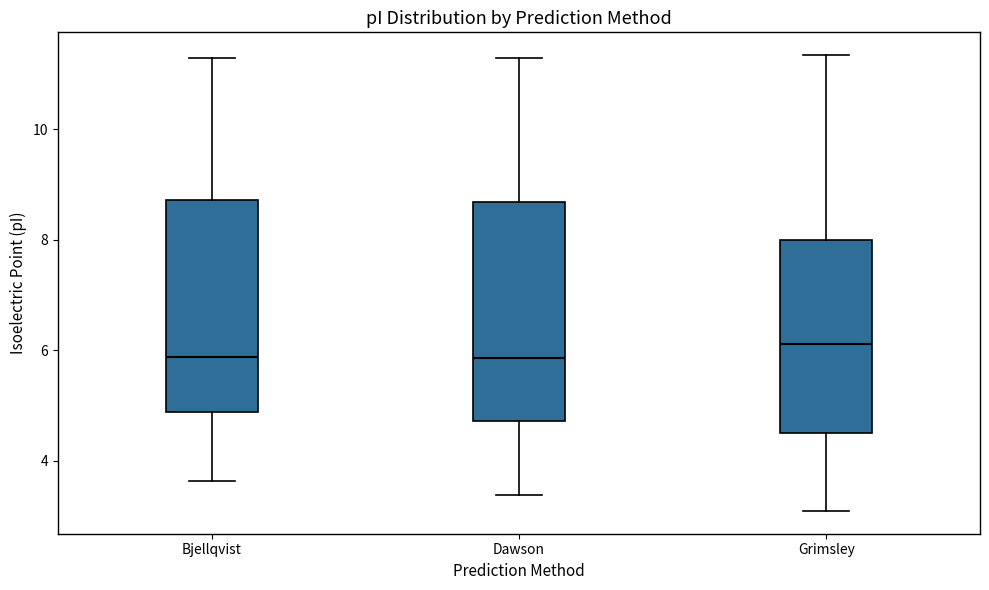

Where does the median line of the box for Grimsley sit on the y-axis? The values are not printed on the chart, so give them approximately, as read against the axis.

6.2